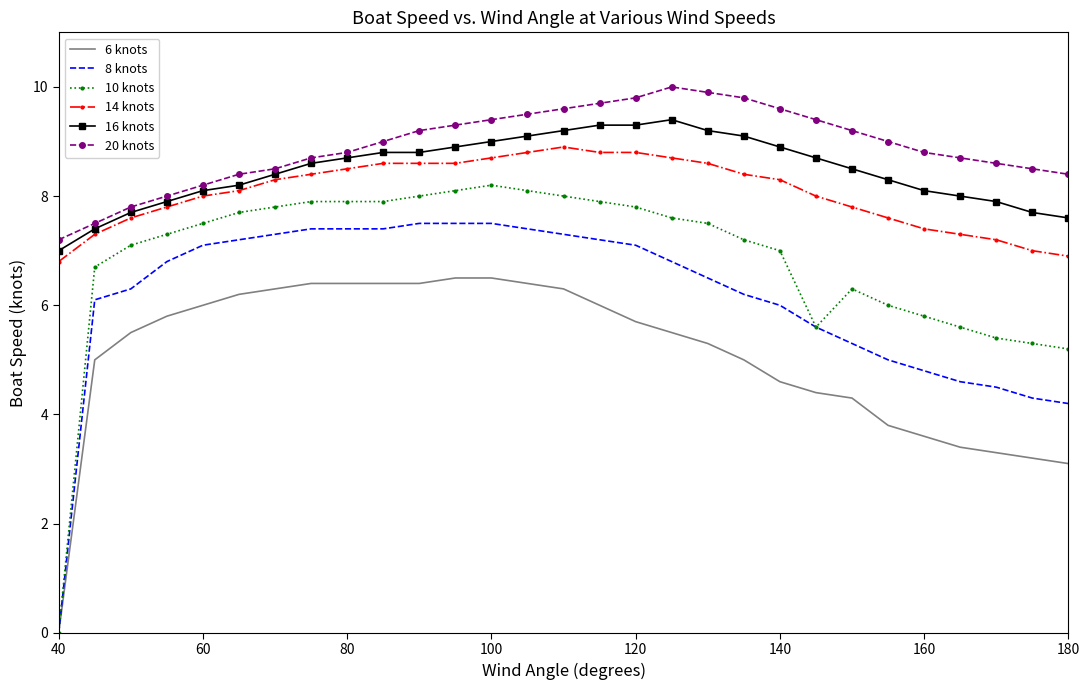

What is the highest value of the 20 knots series?

10.0